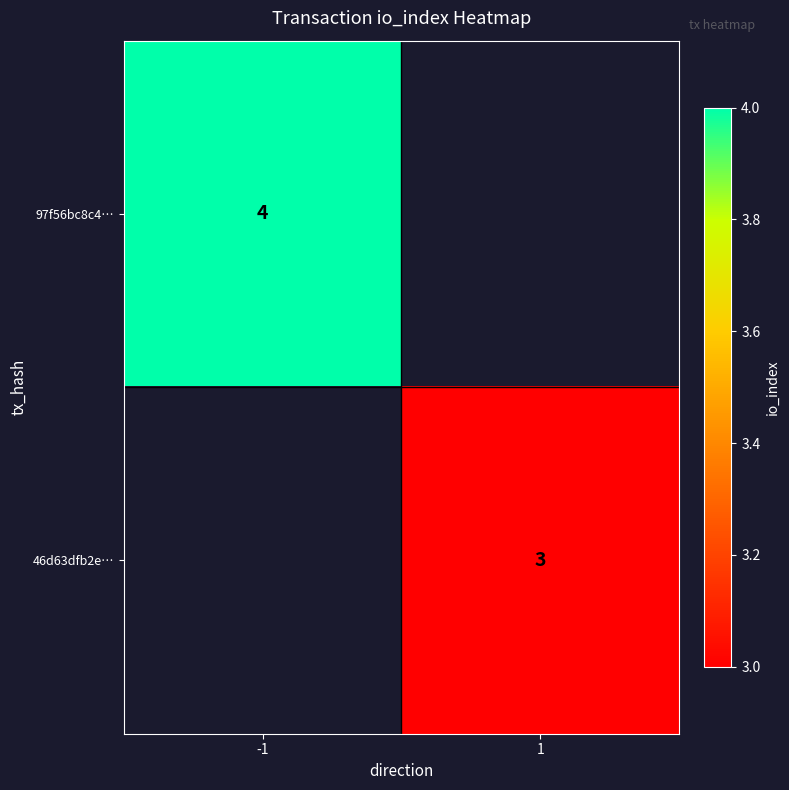

The value of 97f56bc8c4… at -1 is 4. True or false?

True